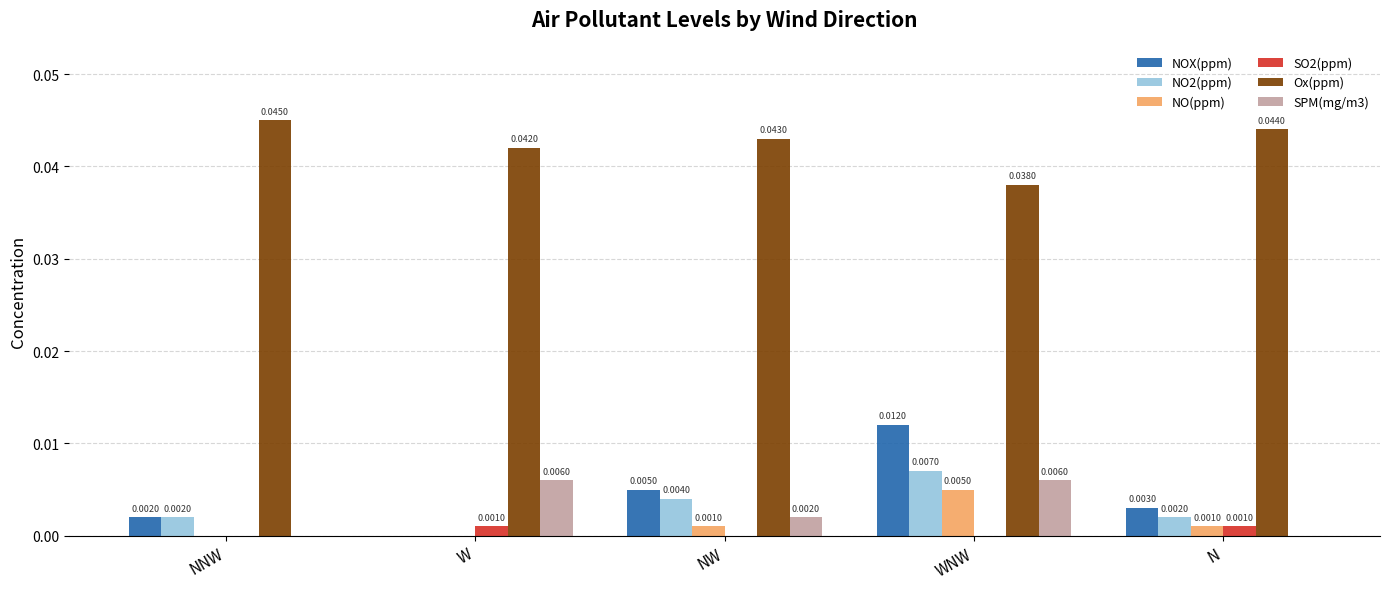

Which series has the largest total across all categories?

Ox(ppm)